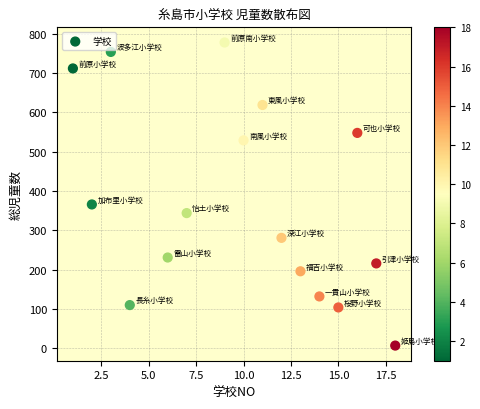

What Y value in the scatter plot is closest to 392?

366